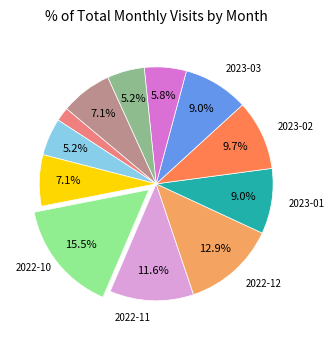

Is there any slice that represents more than half of the pie?

No